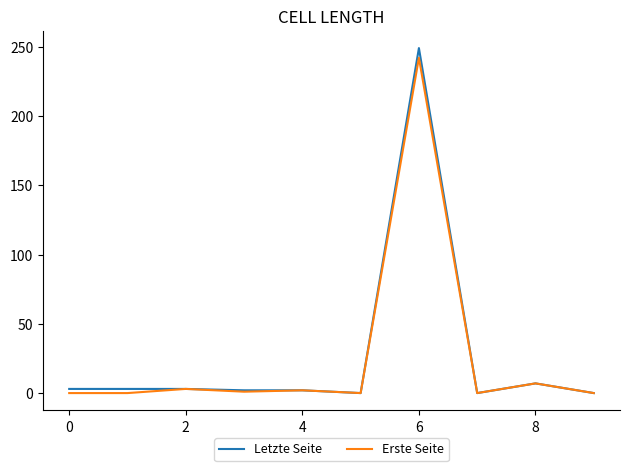

What is the maximum value shown in the chart?

249